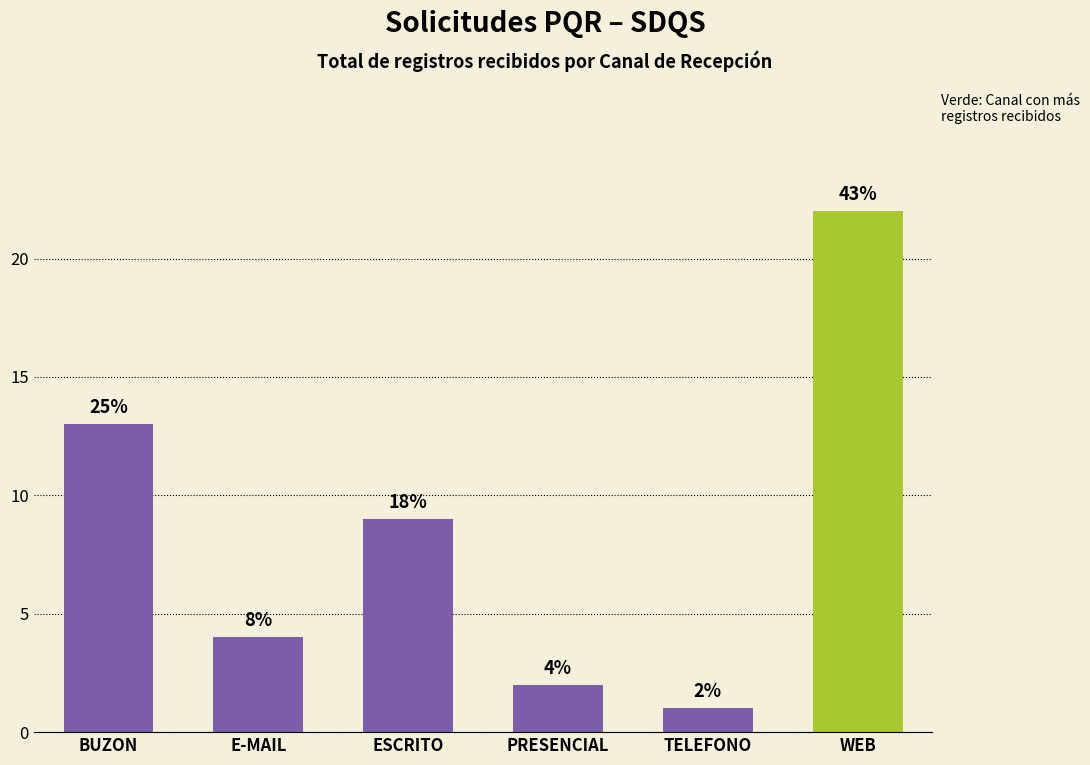

Approximately how many times larger is the value at E-MAIL compared to WEB?

0.2